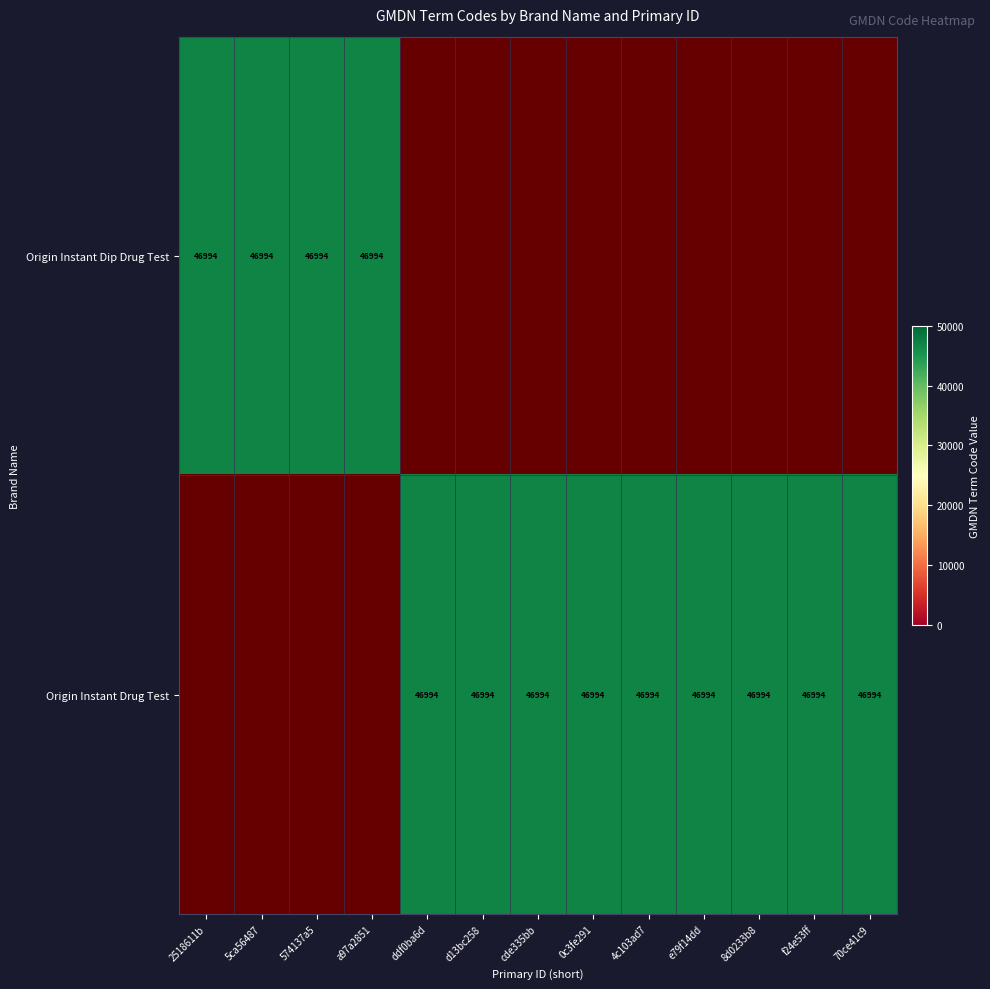

The value of Origin Instant Dip Drug Test at 4c103ad7 is -25874. True or false?

False